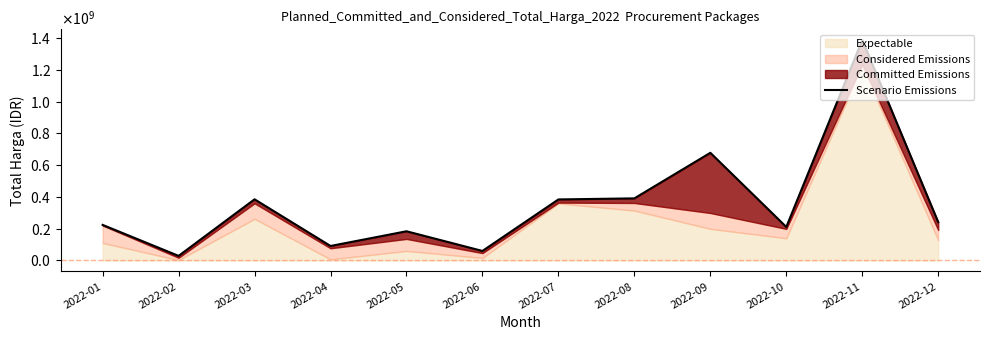

Reading right to left, transcribe all the data shown in this chart.

2022-12=241478000	2022-11=1388259000	2022-10=211175000	2022-09=678275000	2022-08=391261780	2022-07=384543000	2022-06=60029200	2022-05=183995000	2022-04=91336000	2022-03=385318150	2022-02=28945750	2022-01=224214990